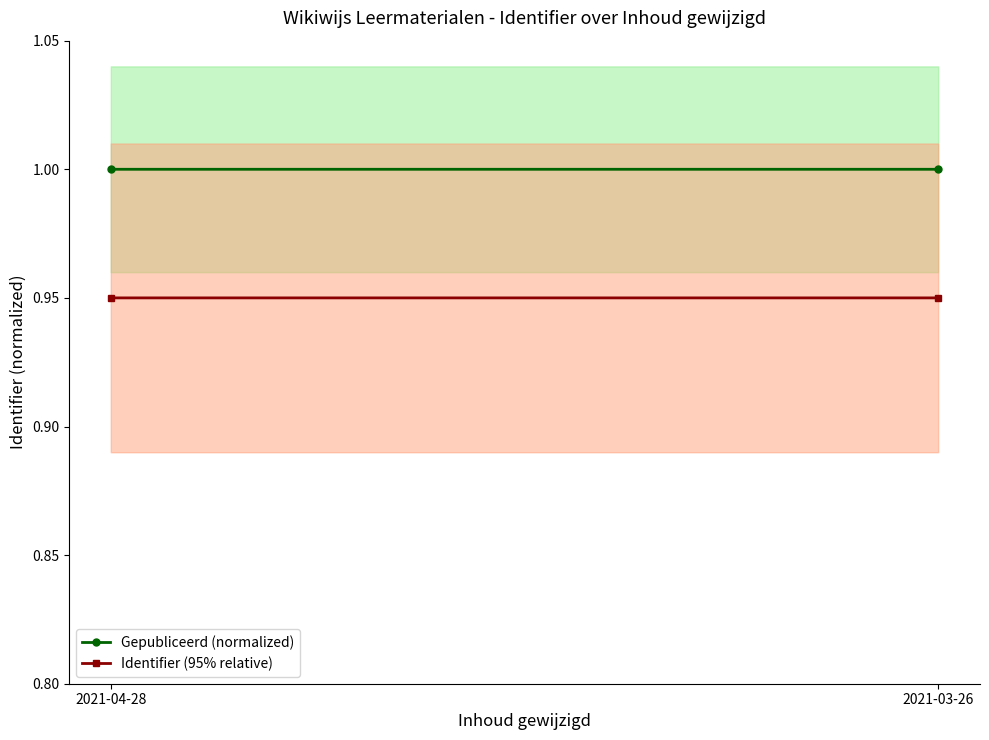

Reading left to right, list all the values displayed in this chart.

Gepubliceerd (normalized): 1.0	1.0
Identifier (95% relative): 0.9	0.9